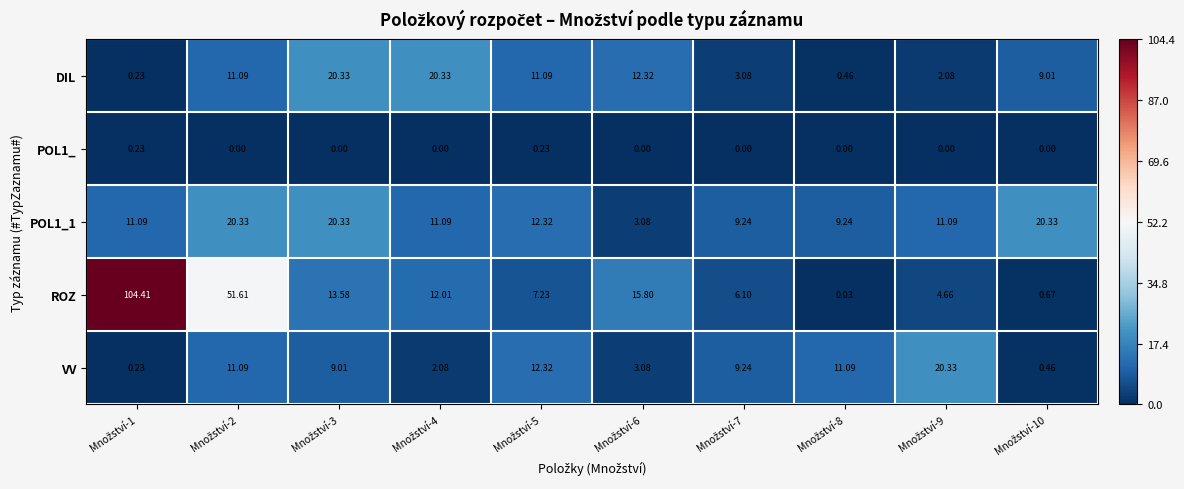

How many series are shown in this chart?

5